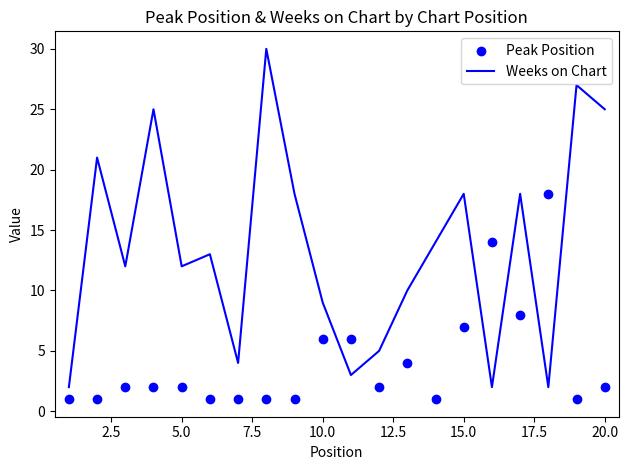

Which series has the largest total across all categories?

Weeks on Chart